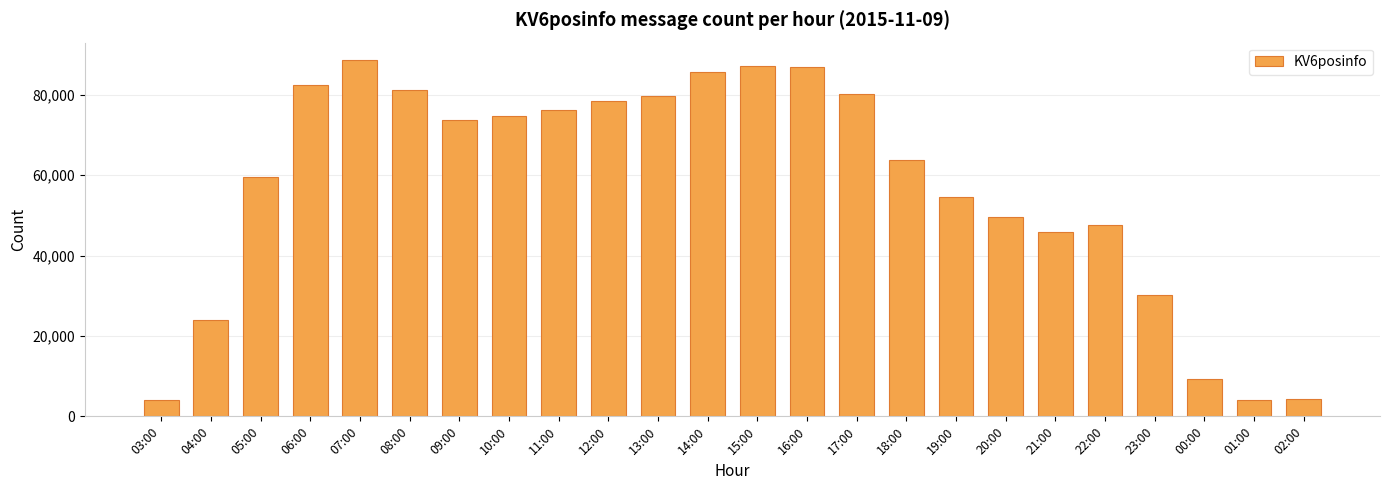

What is the difference between the maximum and minimum values?

84521